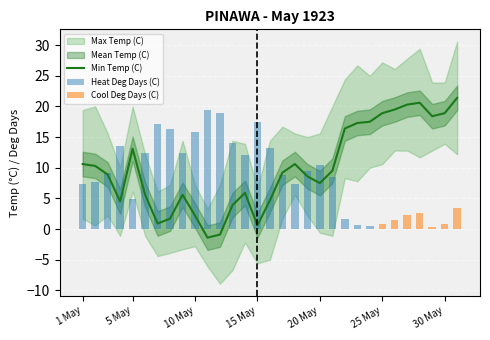

What is the maximum value for Heat Deg Days (C)?

19.4